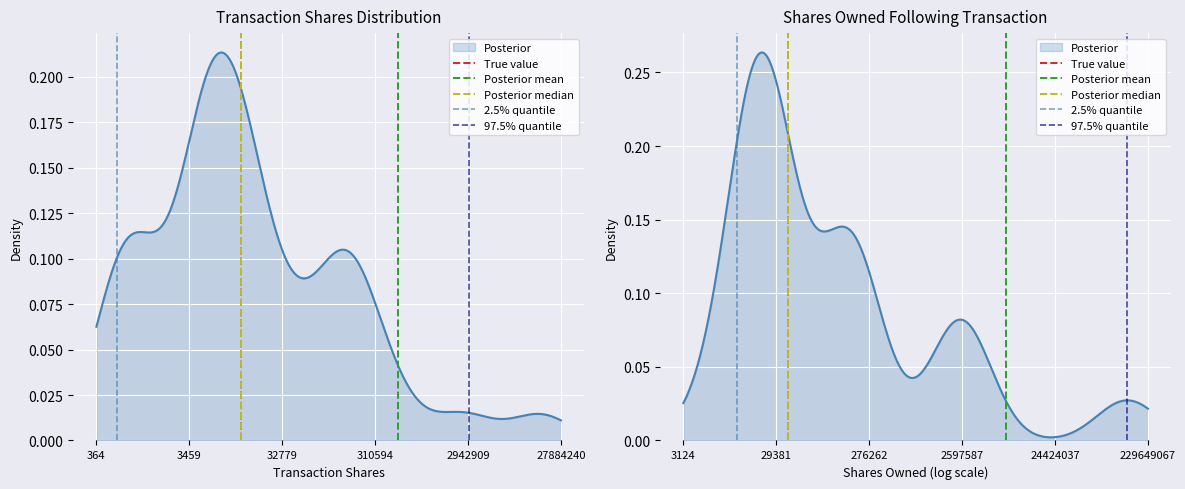

Where is Posterior median nearest to the value 0?

364